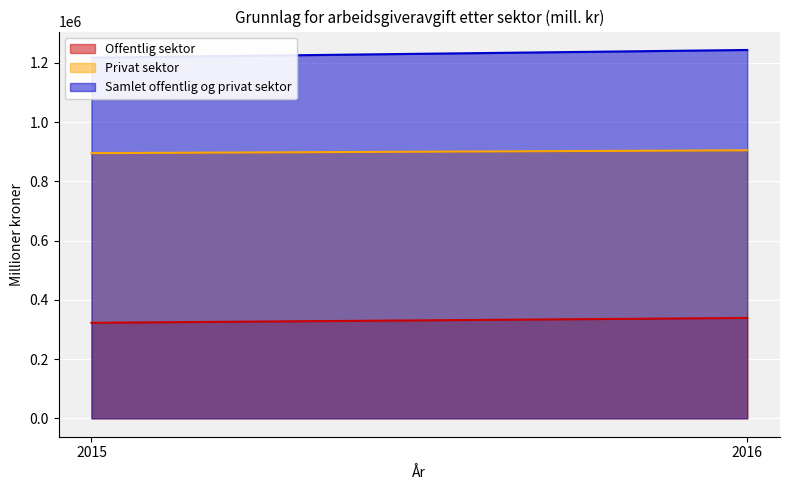

Rank the series by their average value, from highest to lowest.

Samlet offentlig og privat sektor, Privat sektor, Offentlig sektor